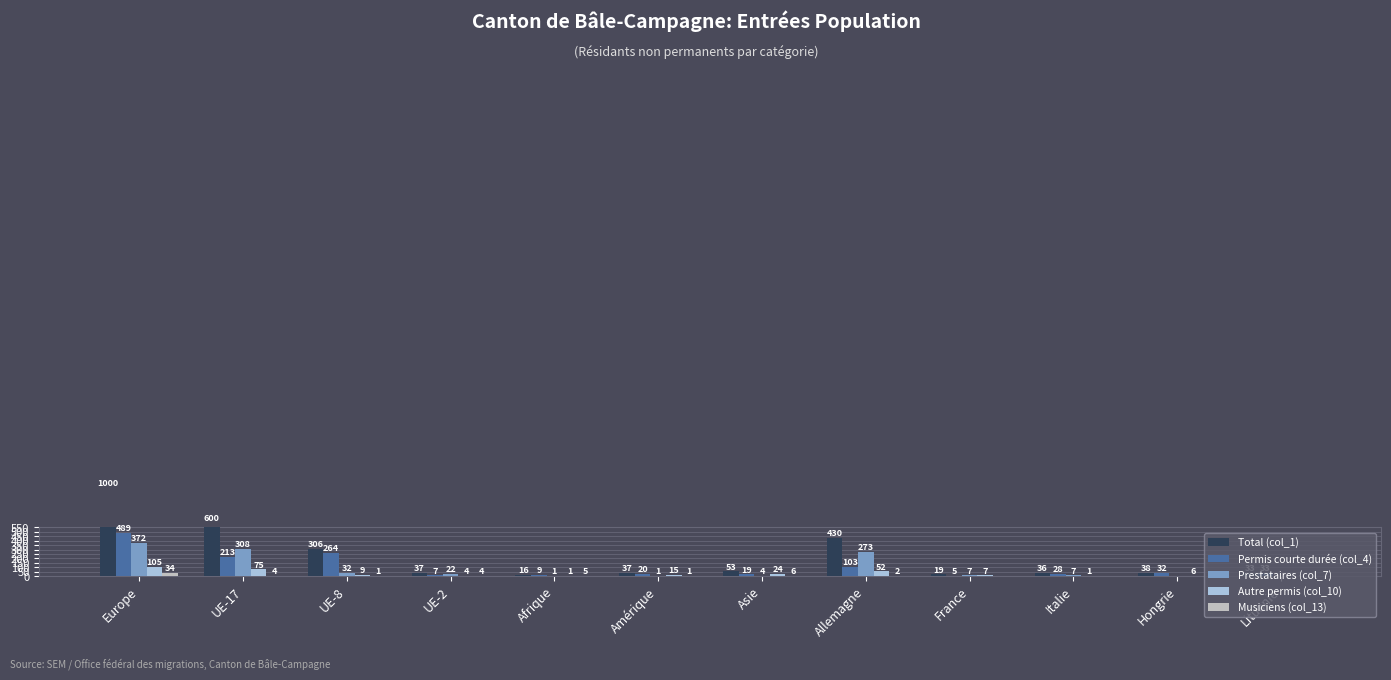

What are all the series names shown in the legend?

Total (col_1), Permis courte durée (col_4), Prestataires (col_7), Autre permis (col_10), Musiciens (col_13)